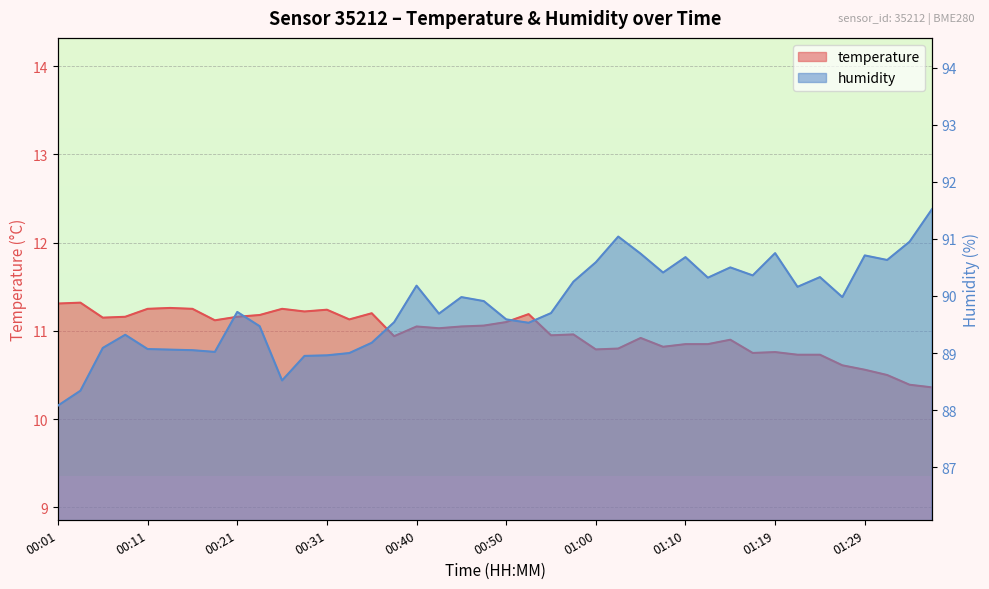

At which label is humidity closest to 89?

00:33